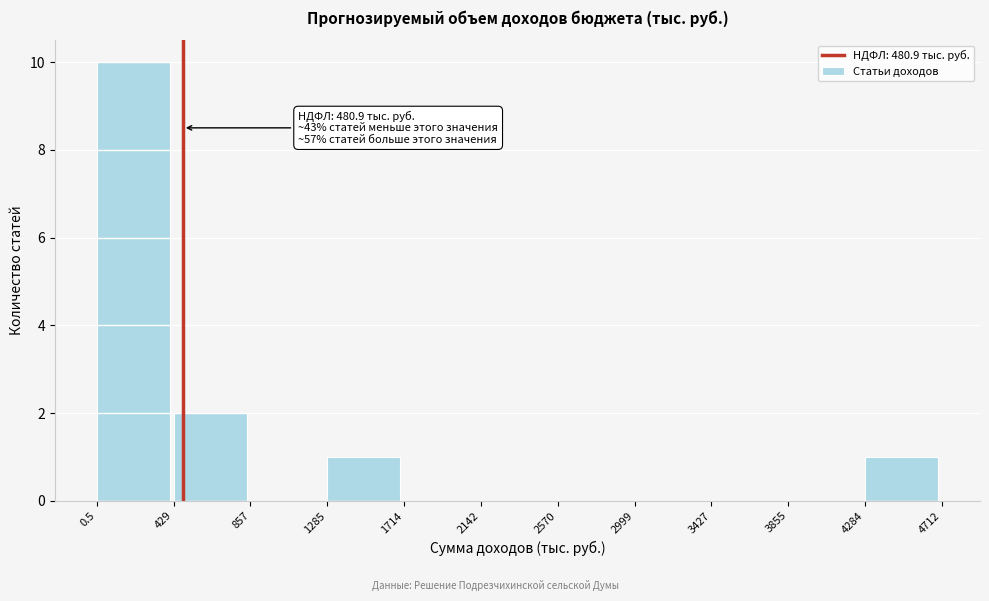

Over which range of the x-axis is the bar tallest?

0.5 to 429